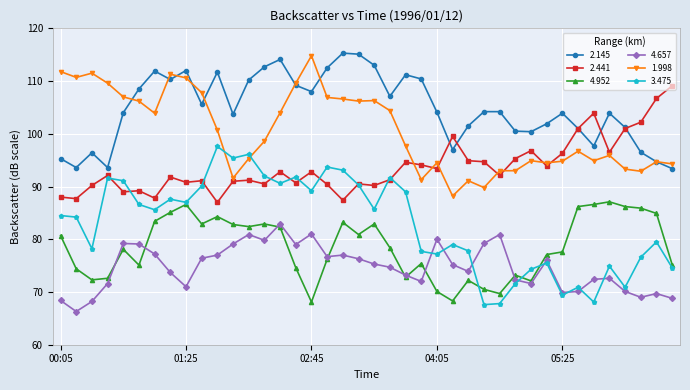

In 2.145, how many points are lower than both neighbors (excluding endpoints)?

10